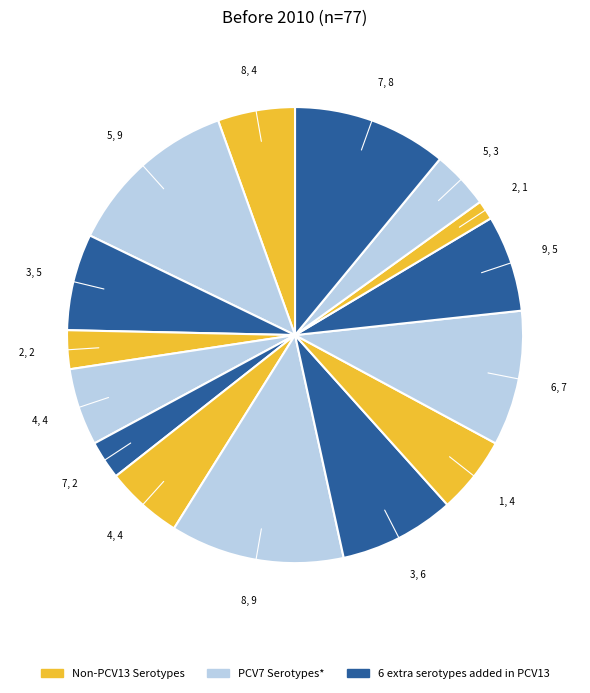

Count the number of slices in the pie.

15